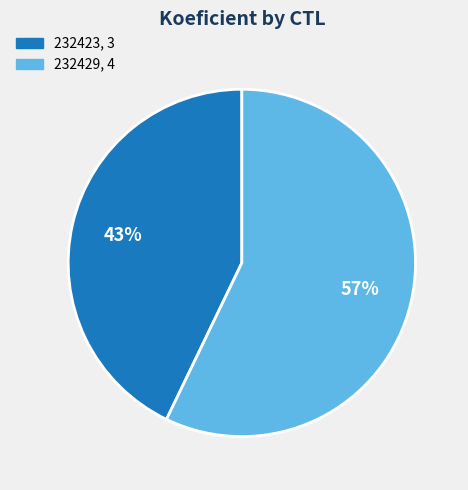

Which category has the smallest portion of the pie?

232423